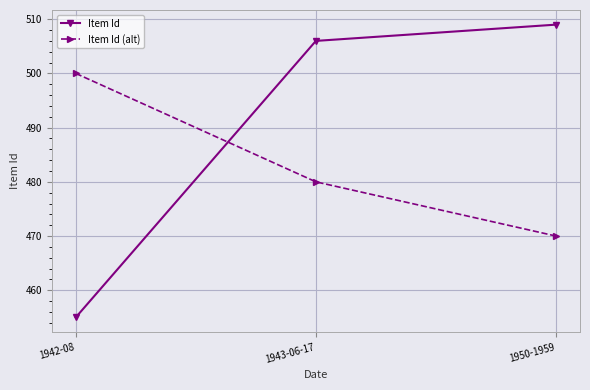

What is the highest value of the Item Id (alt) series?

500